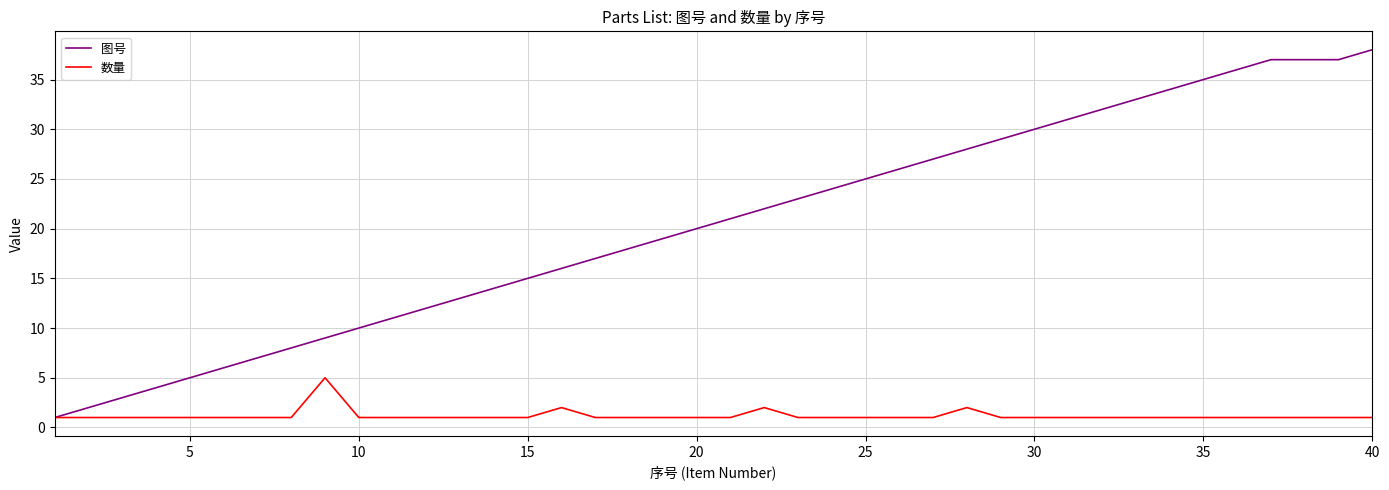

Rank the series by their average value, from lowest to highest.

数量, 图号